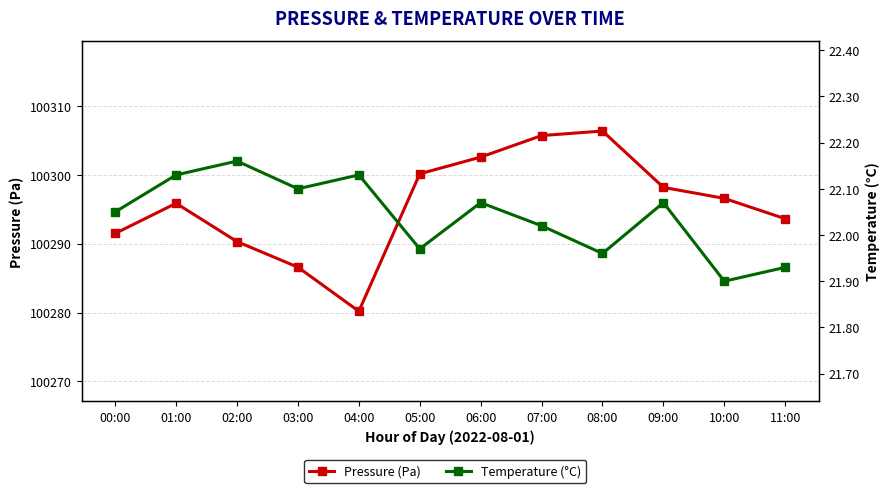

What is the difference between the maximum and minimum values in the Pressure (Pa) series?

26.2